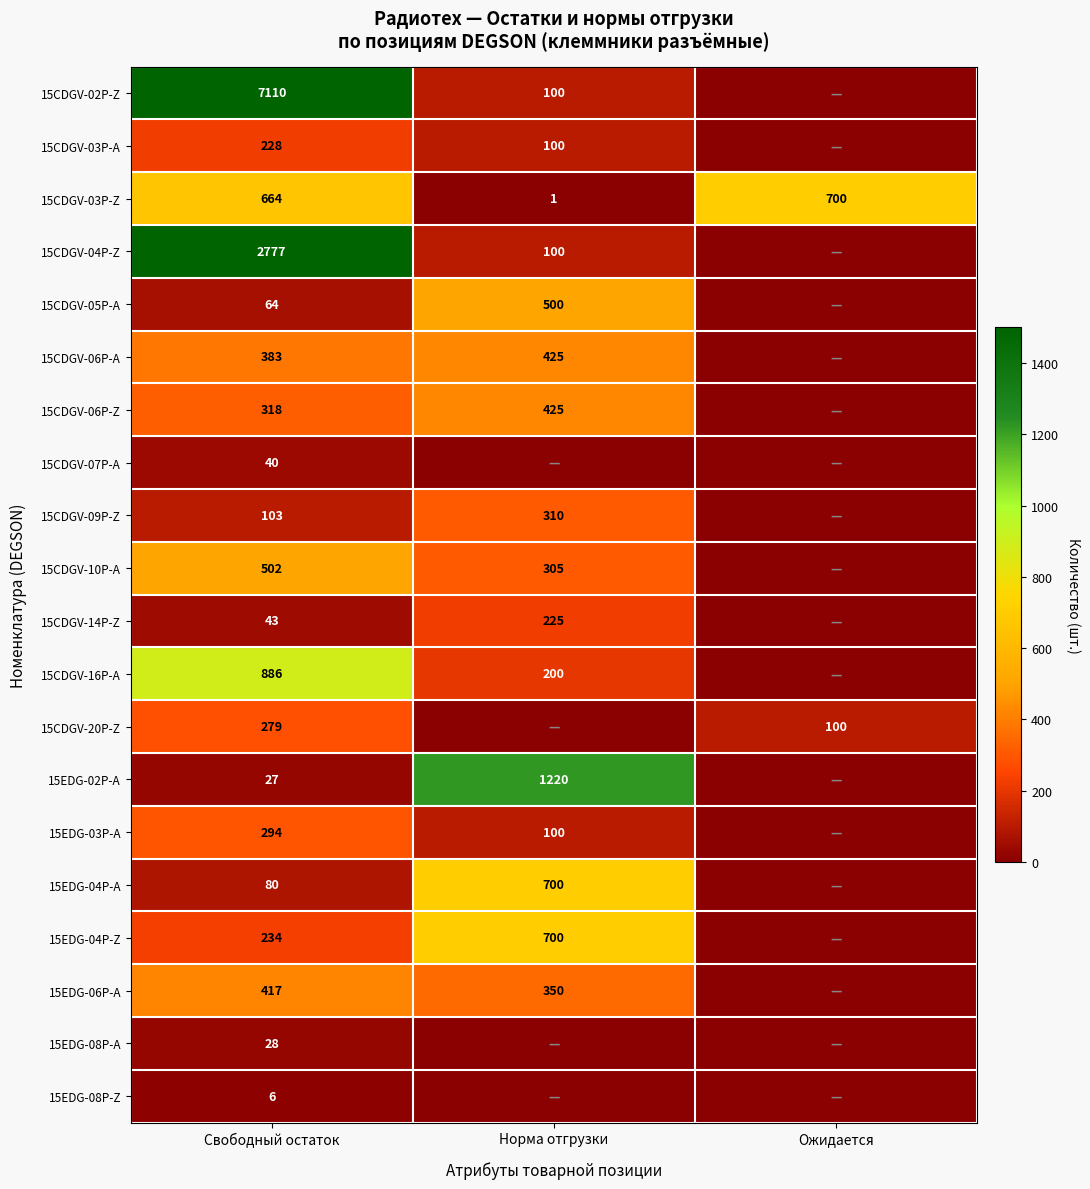

What is the difference between the highest and lowest values at Свободный остаток?

7104